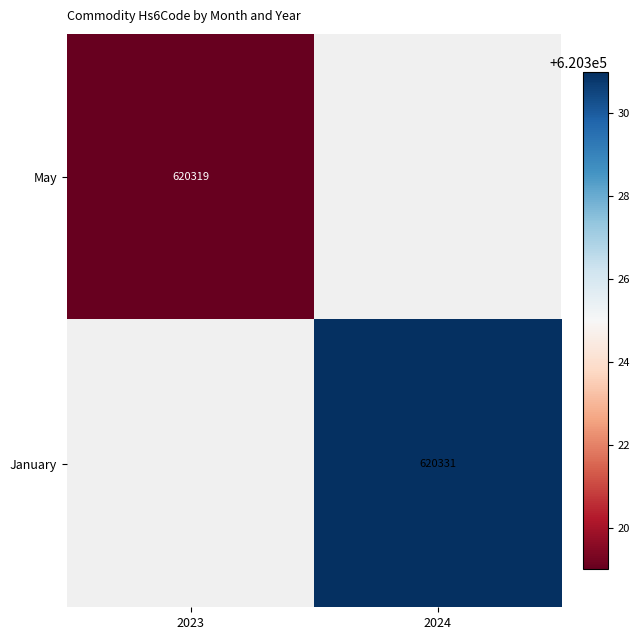

At which category does the chart reach its minimum across all series?

2023